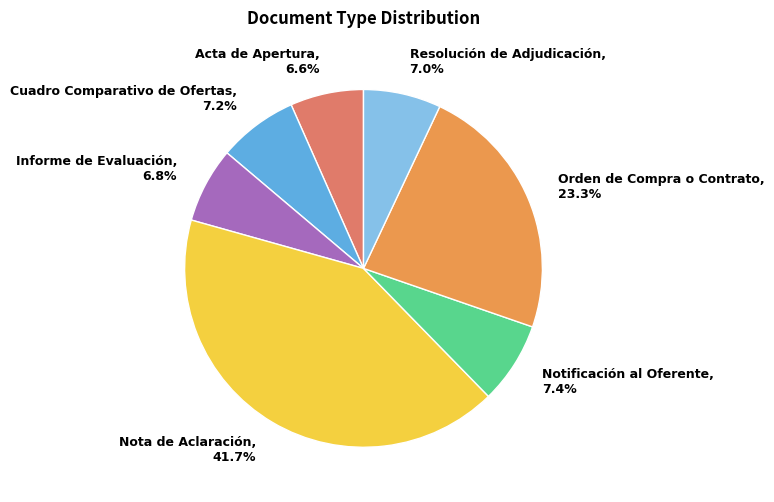

To the nearest percent, what portion does Orden de Compra o Contrato represent?

23%